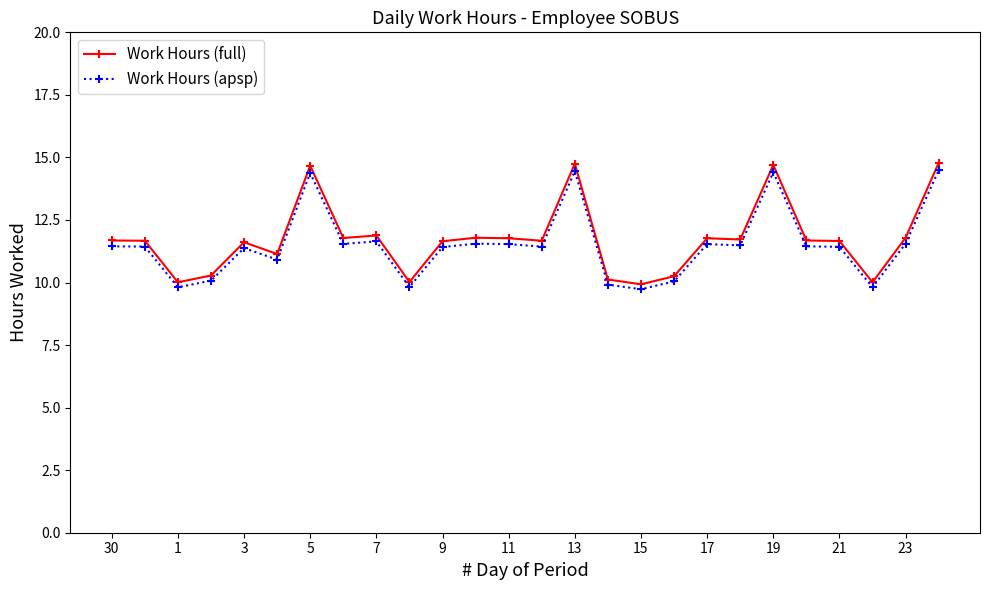

Which series has the largest range (max minus min)?

Work Hours (full)